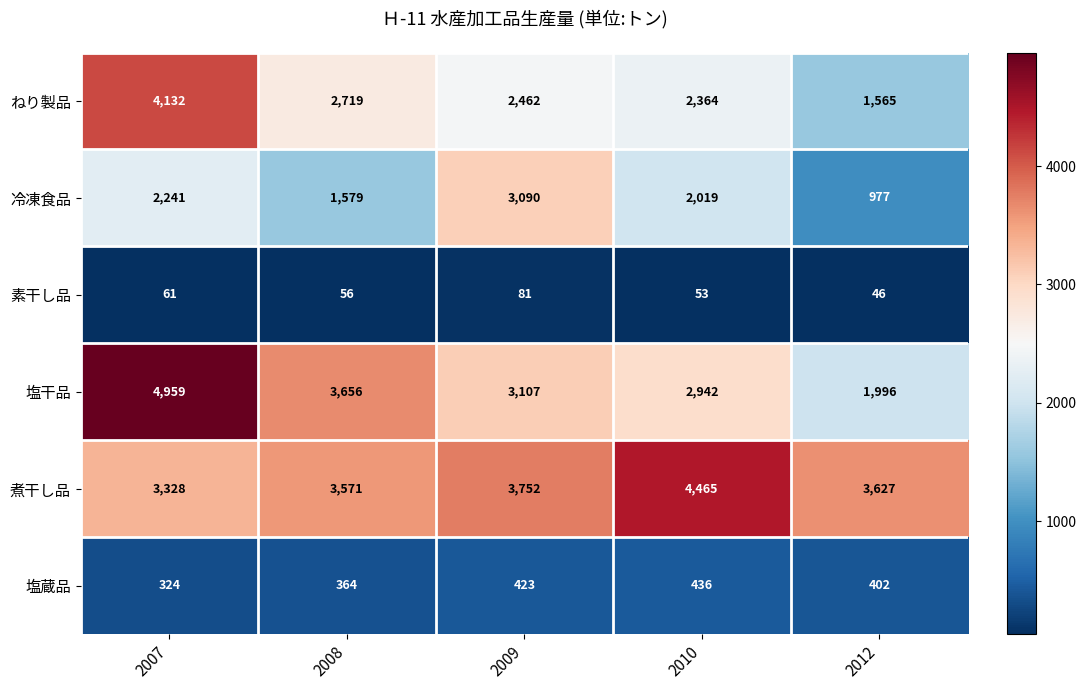

At which label is 塩蔵品 closest to 380?

2008